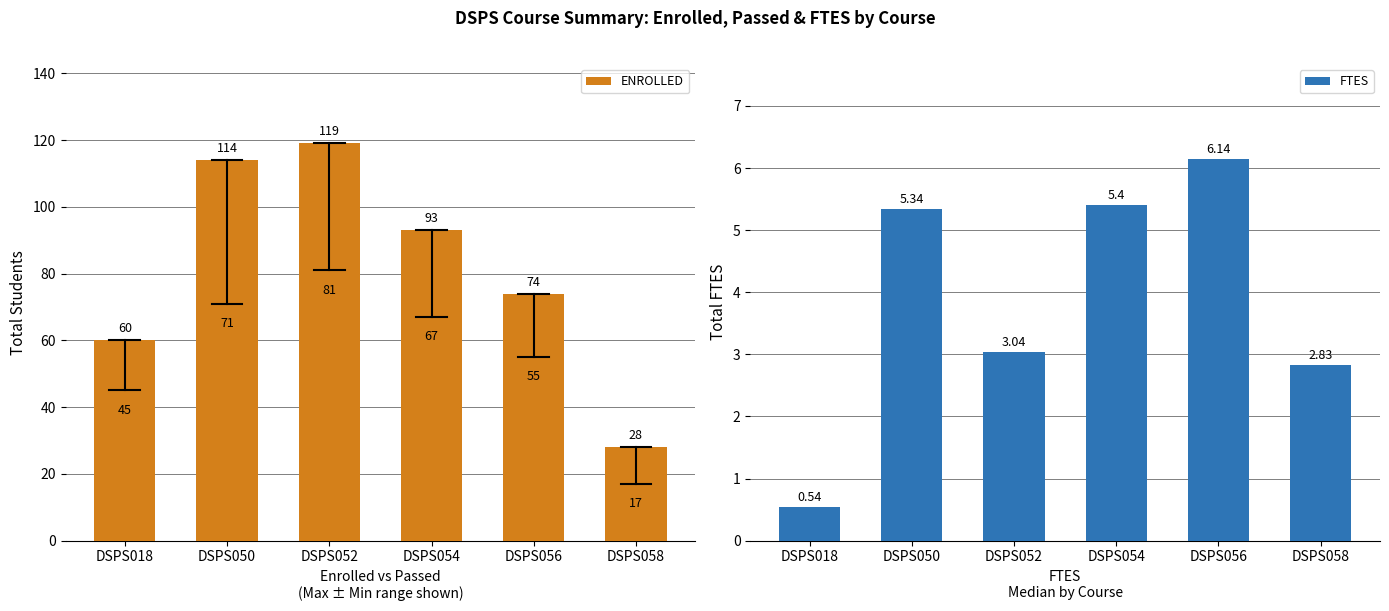

Reading left to right, list all the values displayed in this chart.

ENROLLED: 60.0	114.0	119.0	93.0	74.0	28.0
FTES: 0.5	5.3	3.0	5.4	6.1	2.8